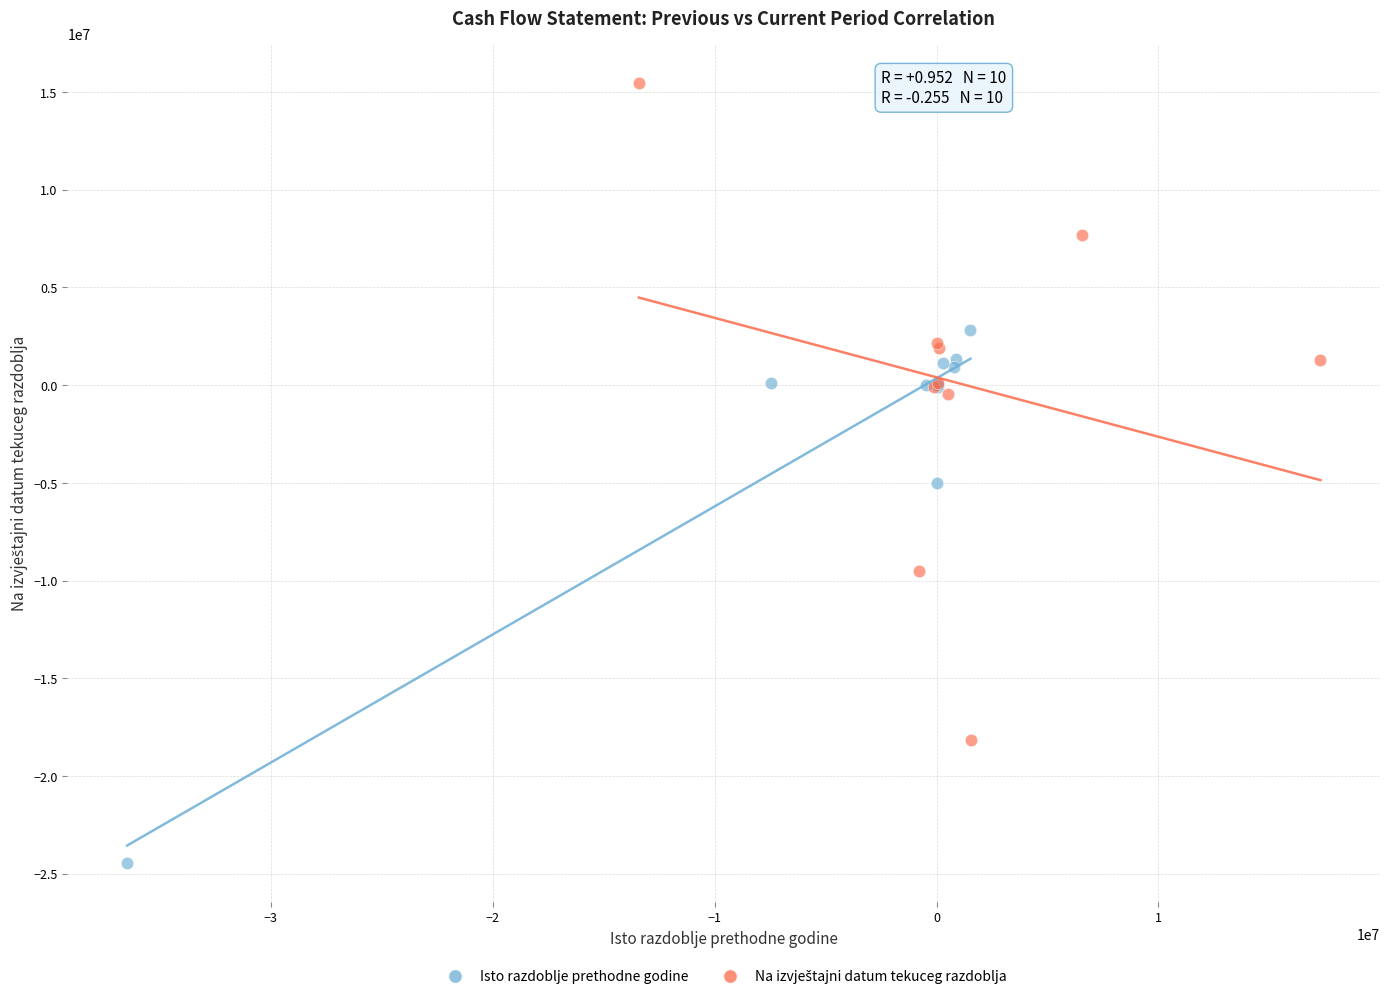

Which series reaches the minimum Y coordinate?

Isto razdoblje prethodne godine